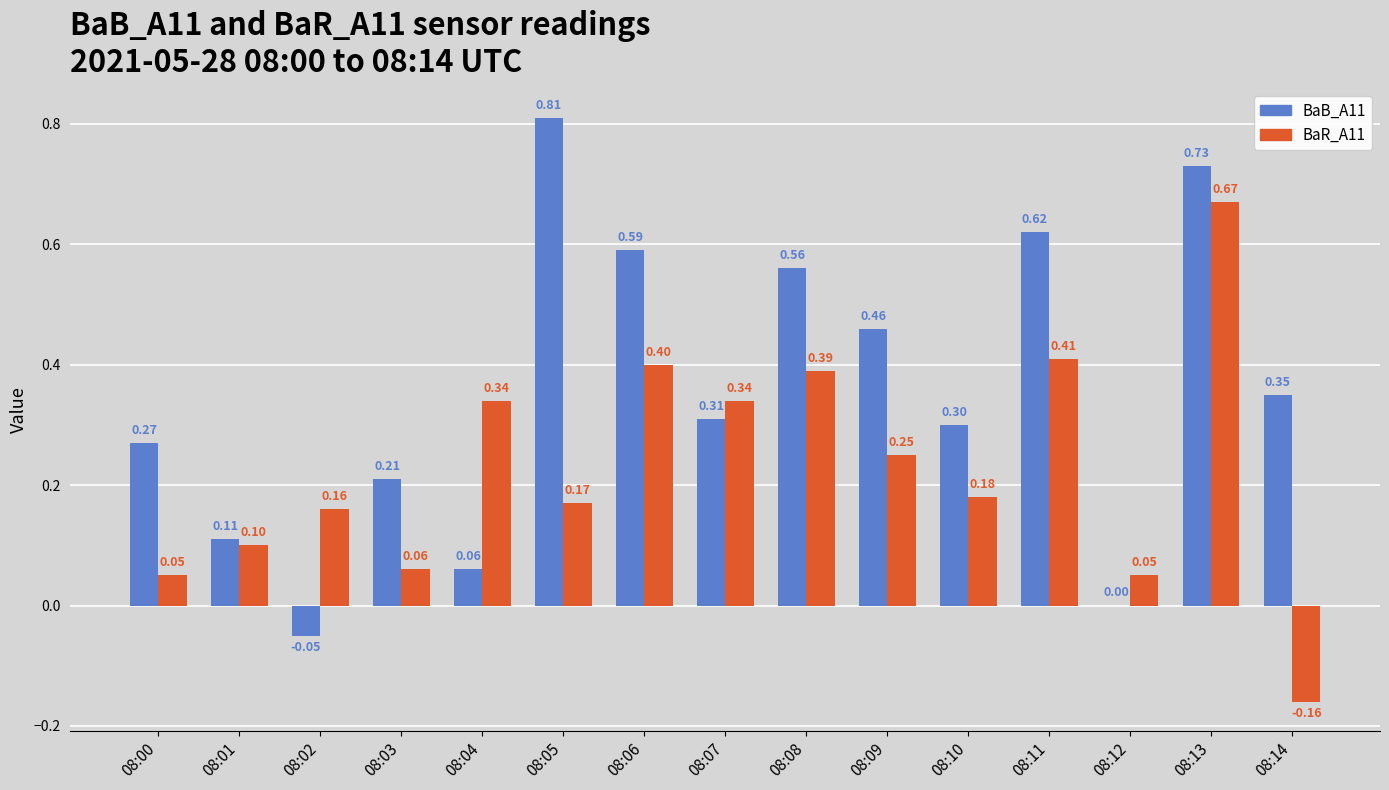

Is the value of BaB_A11 at 08:09 greater than the value of BaR_A11 at 08:10?

Yes